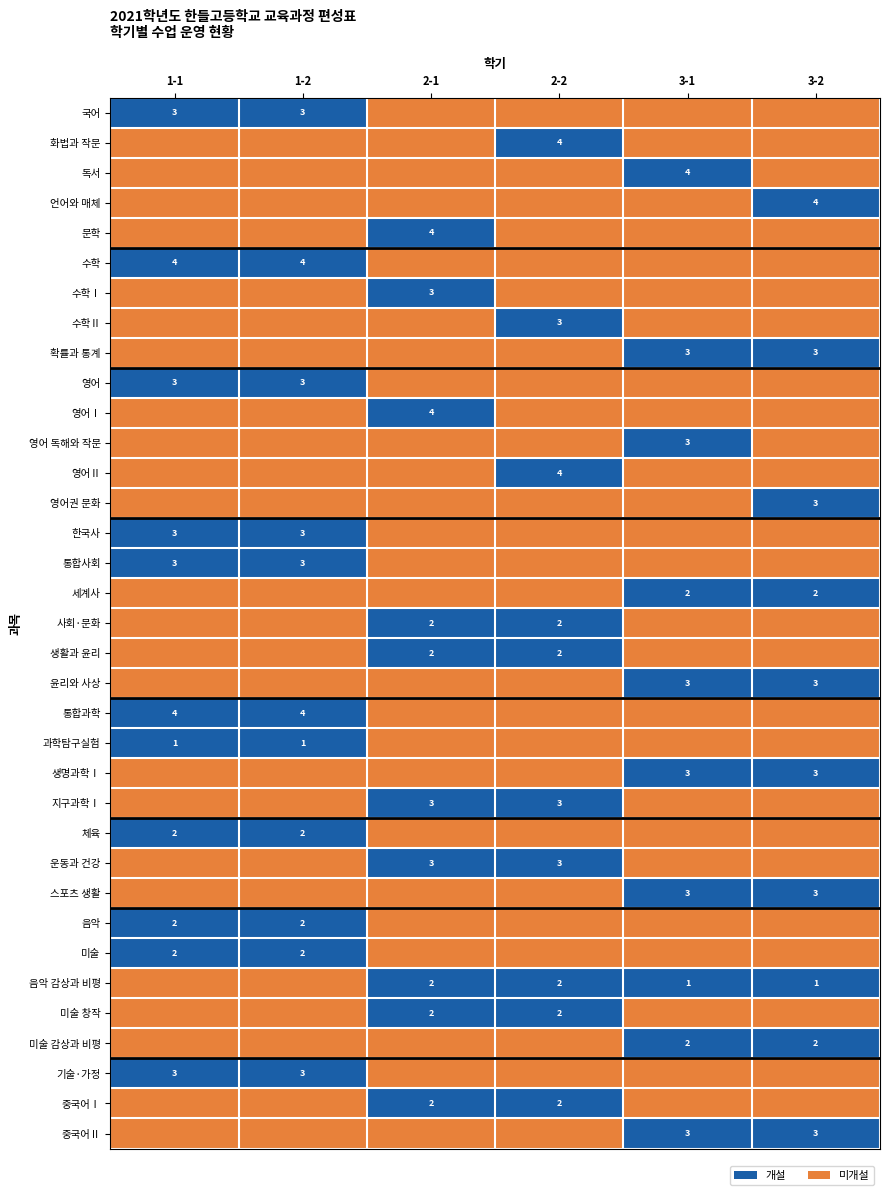

Is the value of 미술 창작 at 2-2 greater than the value of 스포츠 생활 at 3-2?

No